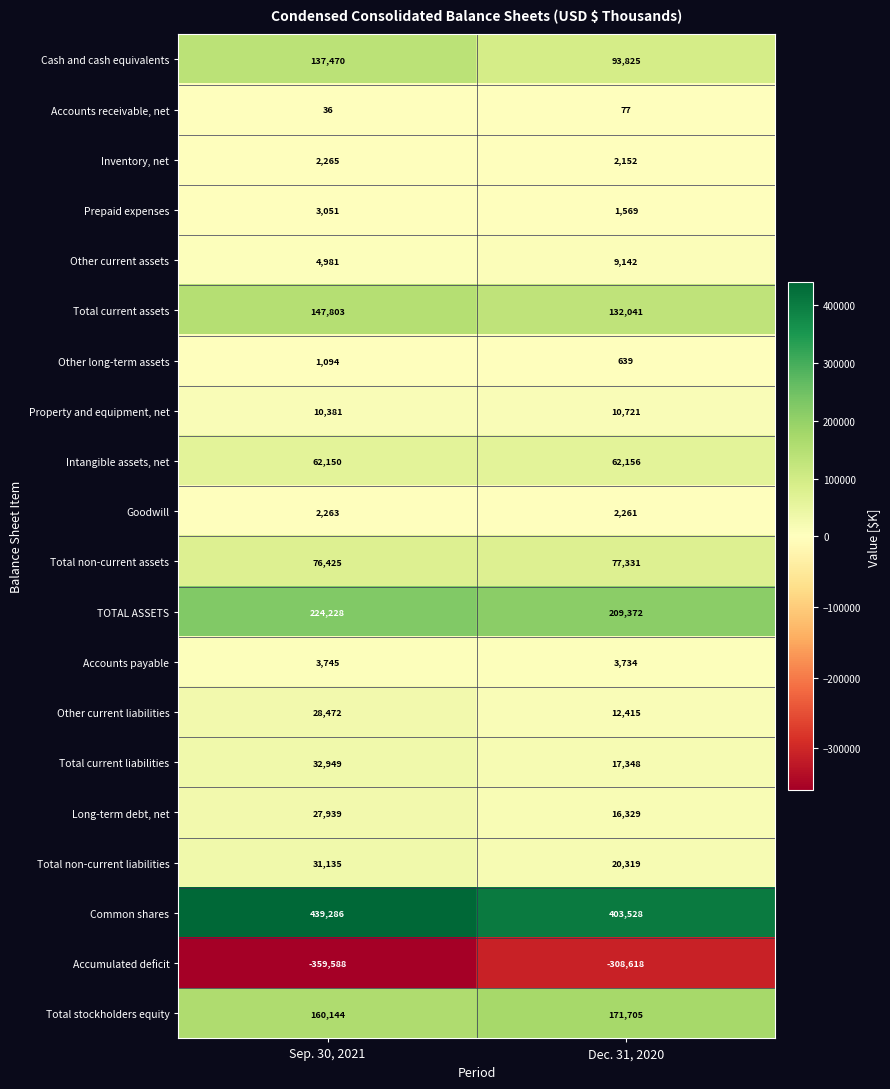

The Total current assets series shows 40099 at Dec. 31, 2020. True or false?

False